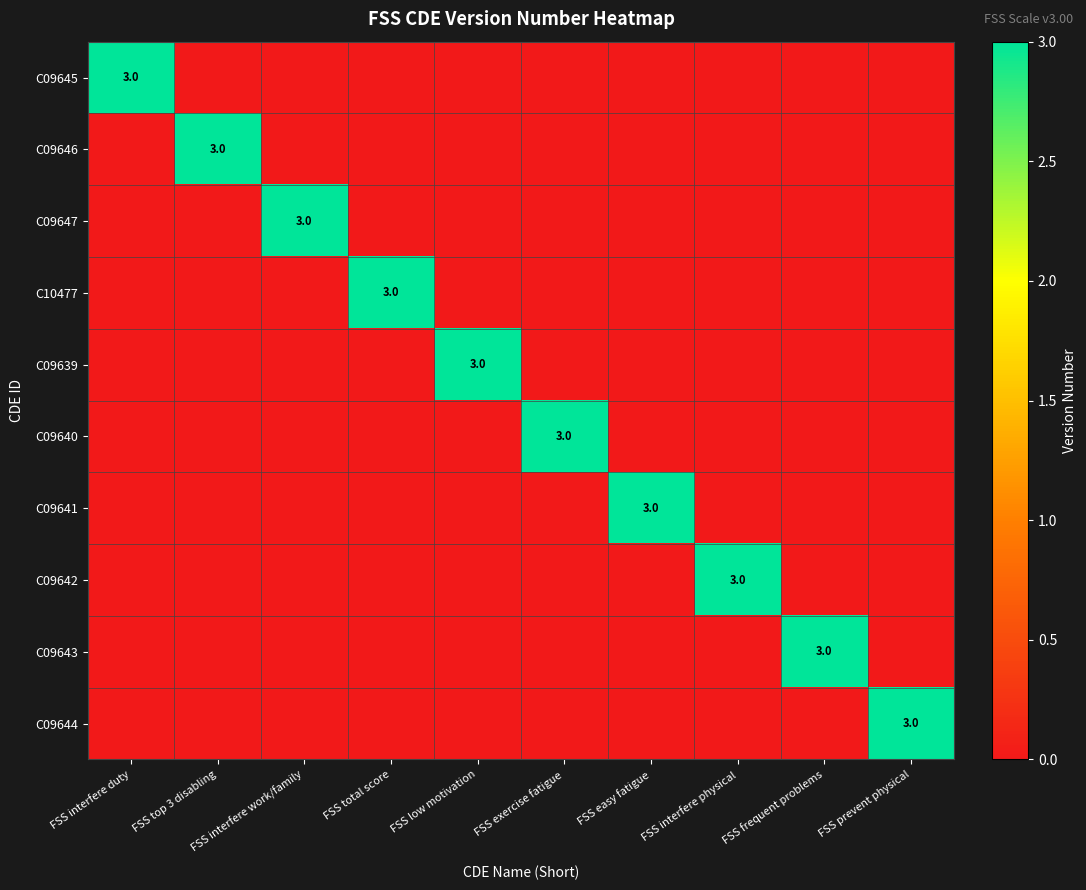

True or false: C09644 has a value of 1 at FSS prevent physical.

False